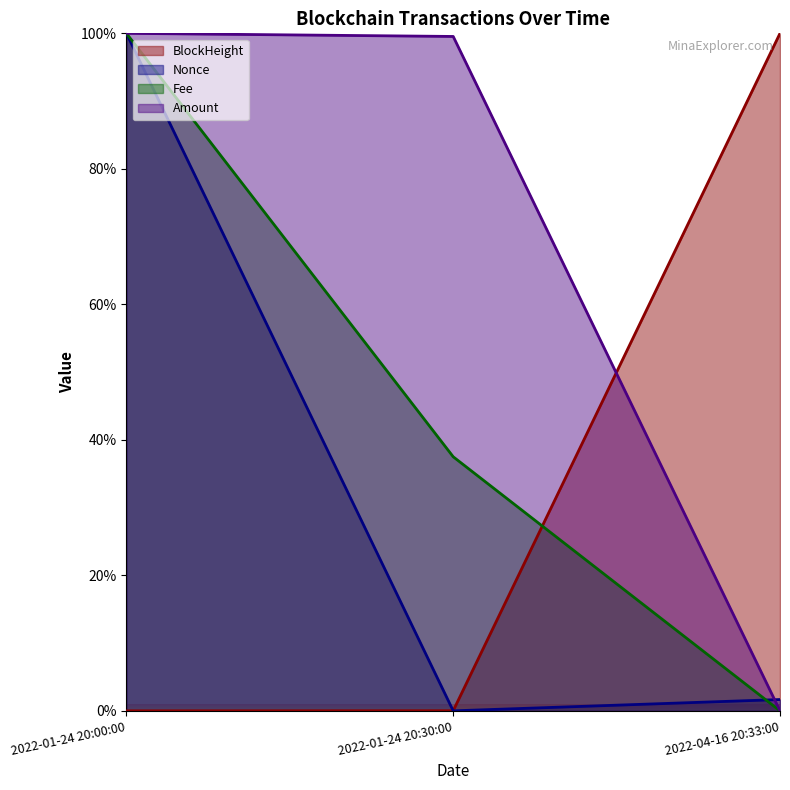

Reading left to right, transcribe all the data shown in this chart.

BlockHeight: 2022-01-24 20:00:00=0.0	2022-01-24 20:30:00=0.0	2022-04-16 20:33:00=100.0
Nonce: 2022-01-24 20:00:00=100.0	2022-01-24 20:30:00=0.0	2022-04-16 20:33:00=1.7
Fee: 2022-01-24 20:00:00=100.0	2022-01-24 20:30:00=37.5	2022-04-16 20:33:00=0.0
Amount: 2022-01-24 20:00:00=100.0	2022-01-24 20:30:00=99.5	2022-04-16 20:33:00=0.0